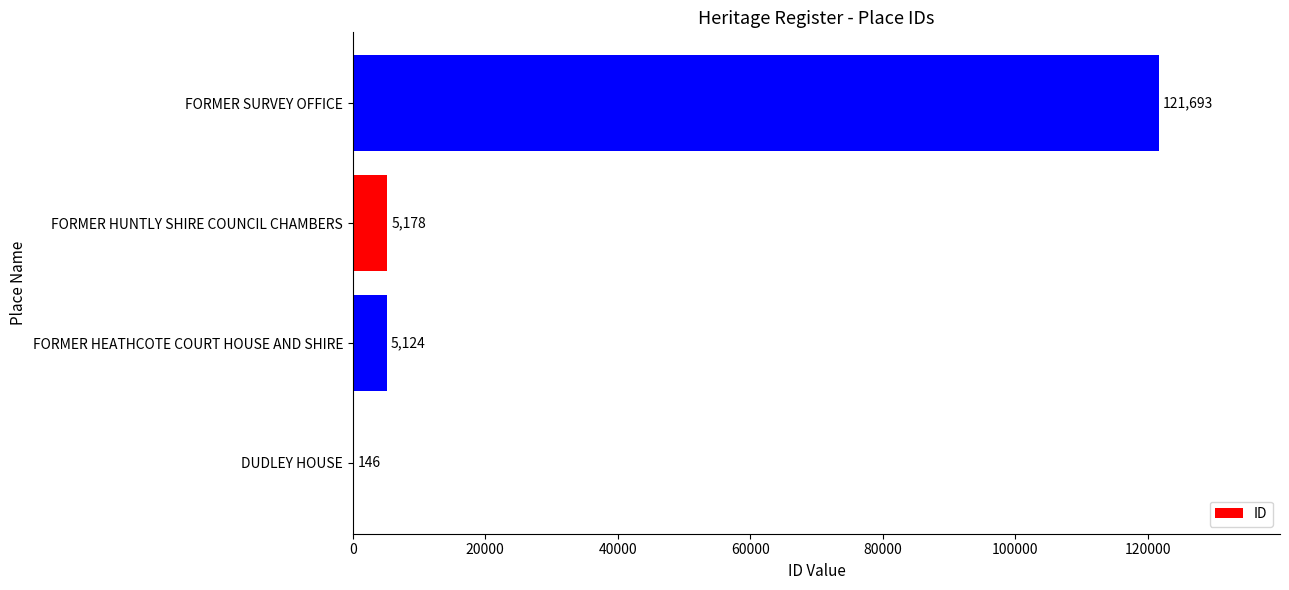

Is it true that the value at DUDLEY HOUSE is 146?

True